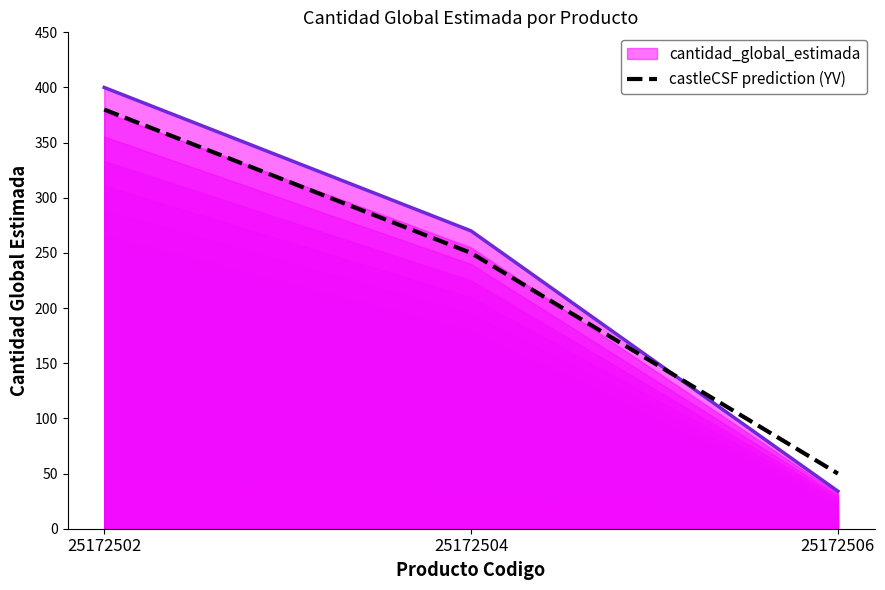

Is the value of cantidad_global_estimada at 25172502 greater than the value of castleCSF prediction (YV) at 25172504?

Yes